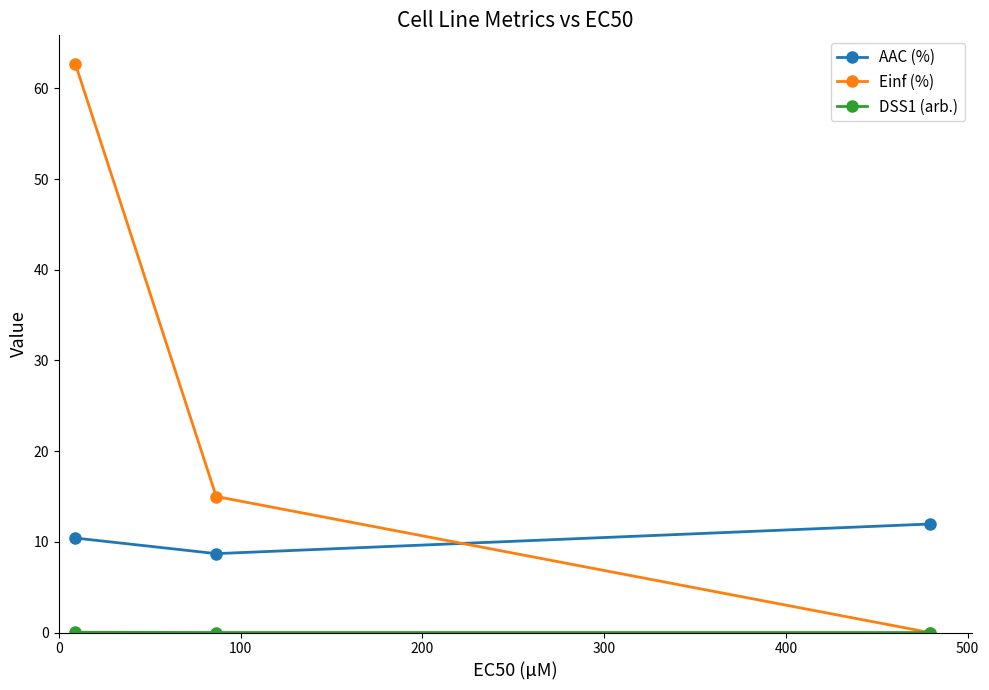

At how many categories does at least one series exceed 2?

3